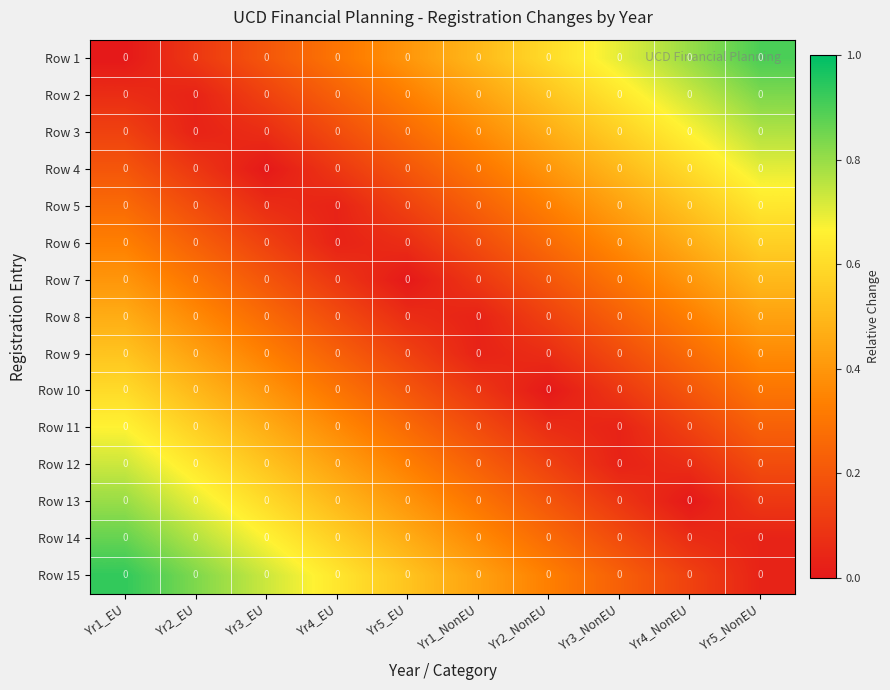

Rank the categories by Row 9 value from highest to lowest.

Yr1_EU, Yr2_EU, Yr5_NonEU, Yr3_EU, Yr4_NonEU, Yr4_EU, Yr3_NonEU, Yr5_EU, Yr2_NonEU, Yr1_NonEU